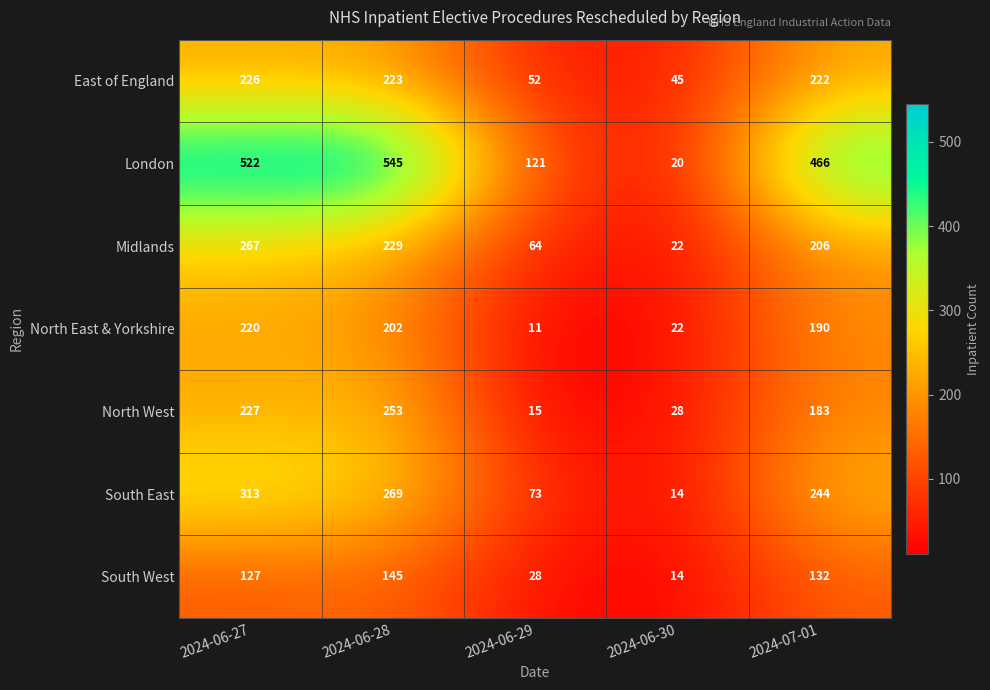

Rank the categories by North West value from highest to lowest.

2024-06-28, 2024-06-27, 2024-07-01, 2024-06-30, 2024-06-29